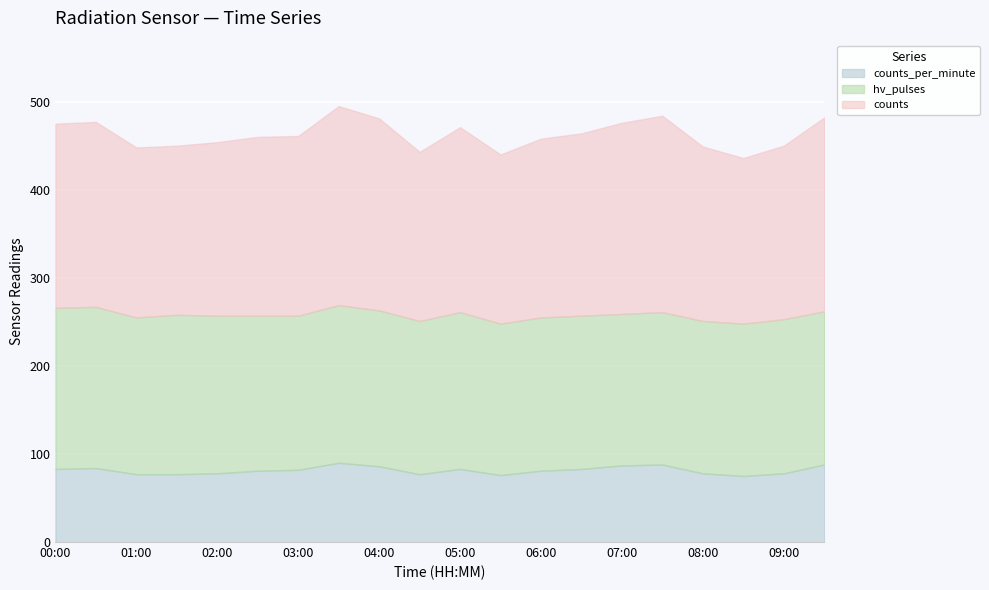

True or false: hv_pulses has more than 0 interior local peaks.

True